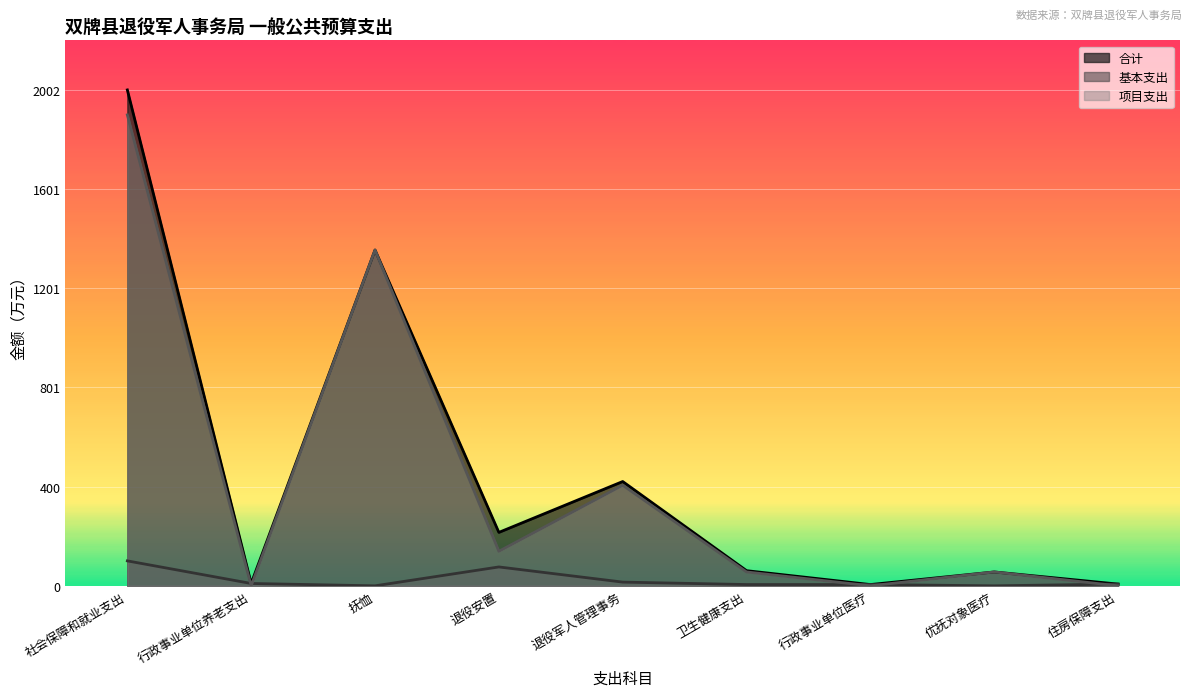

What position from the left is 优抚对象医疗?

8